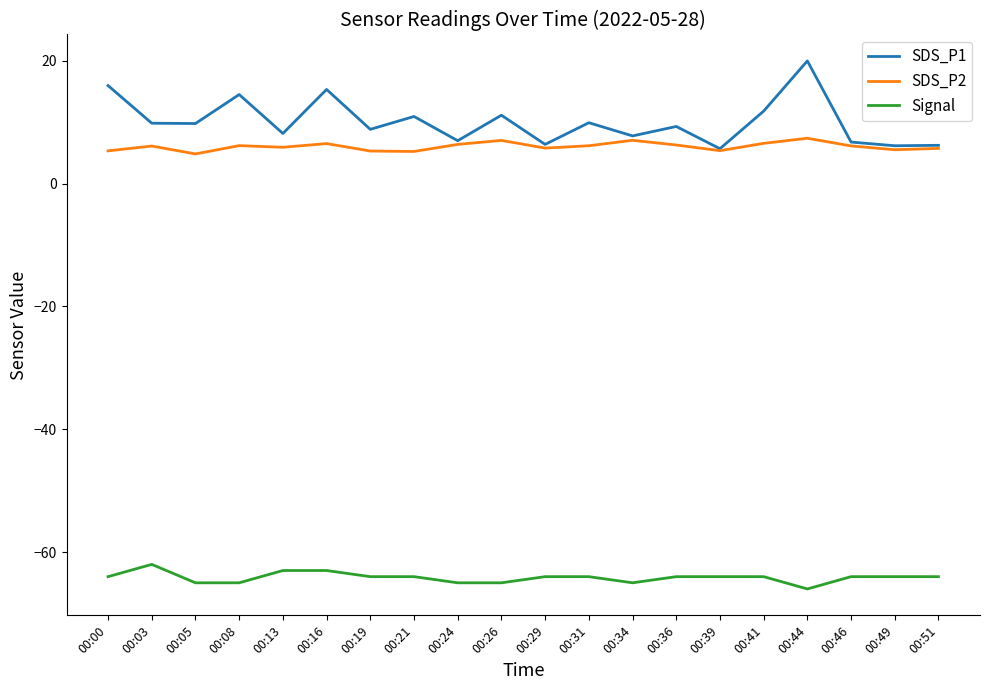

Which series has the largest range (max minus min)?

SDS_P1